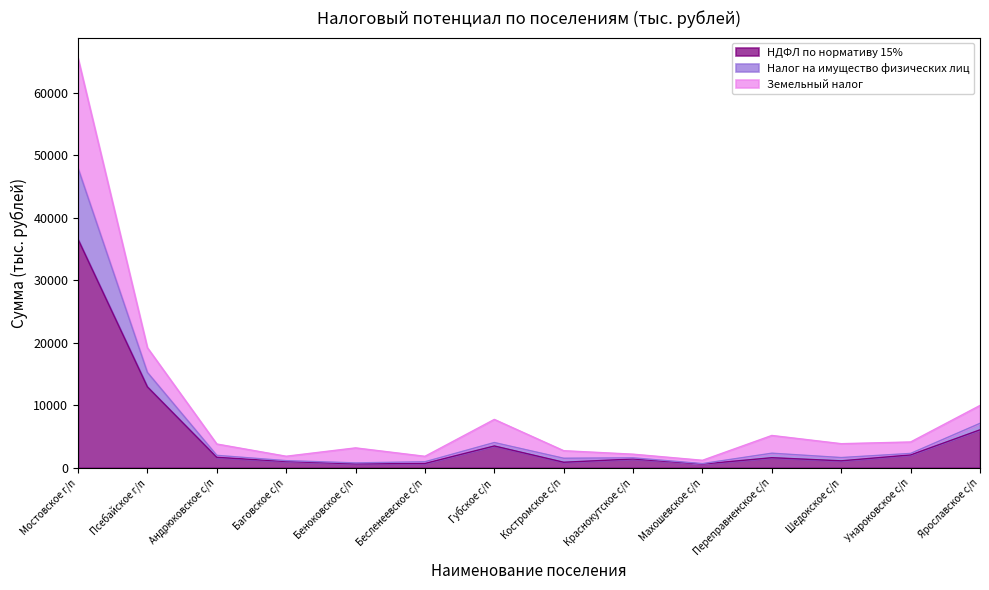

Is it true that Налог на имущество физических лиц equals 1442.2 at Беноковское с/п?

False